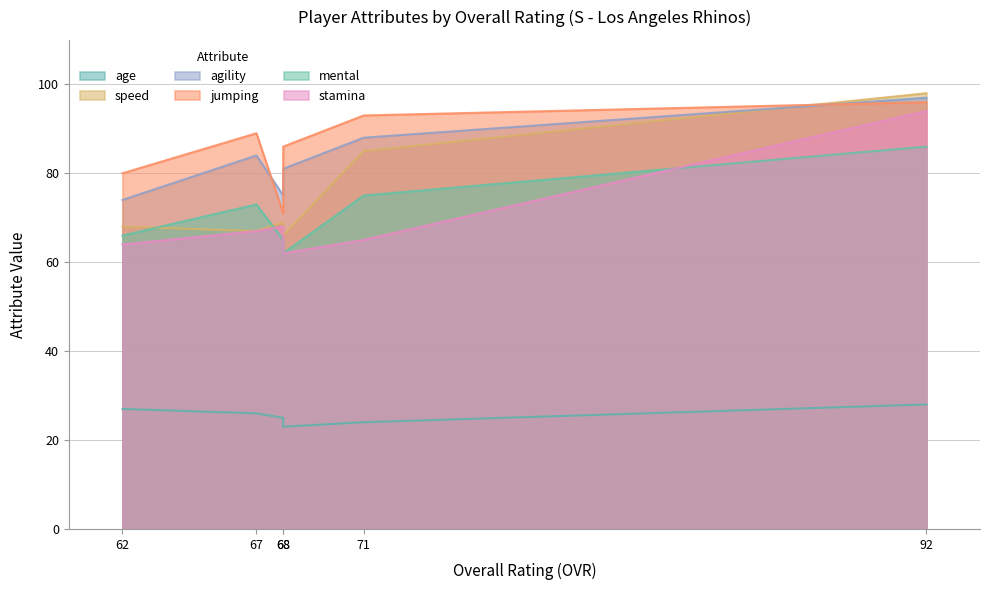

What is the difference between the maximum and second lowest values in the jumping series?

16